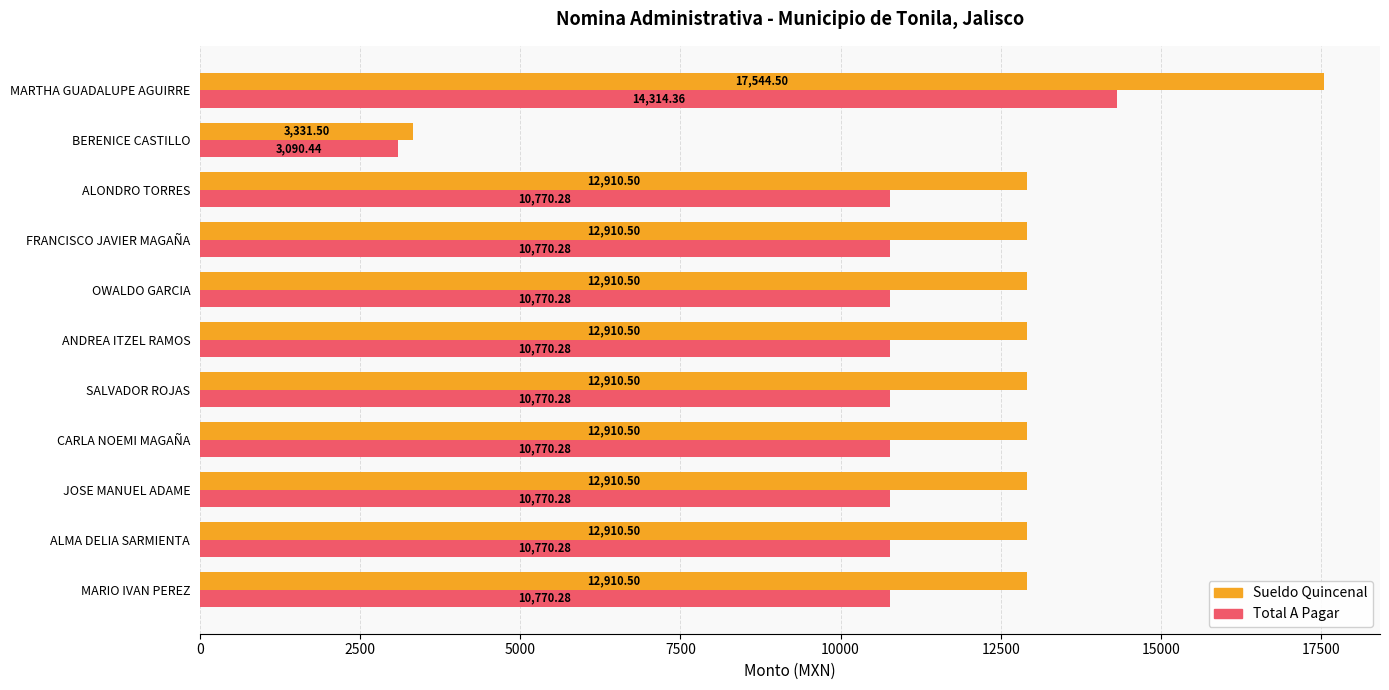

What are all the series names shown in the legend?

Sueldo Quincenal, Total A Pagar